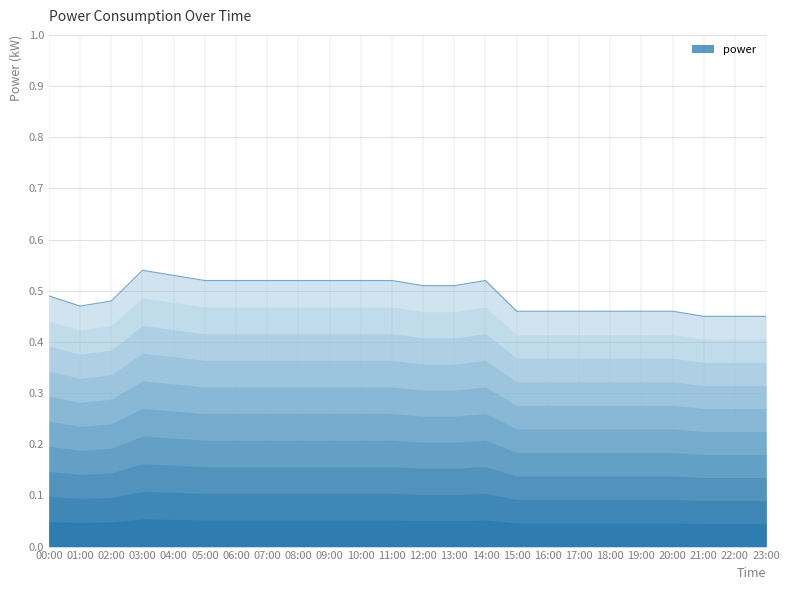

List the labels in order of value, smallest first.

21:00, 22:00, 23:00, 15:00, 16:00, 17:00, 18:00, 19:00, 20:00, 01:00, 02:00, 00:00, 12:00, 13:00, 05:00, 06:00, 07:00, 08:00, 09:00, 10:00, 11:00, 14:00, 04:00, 03:00